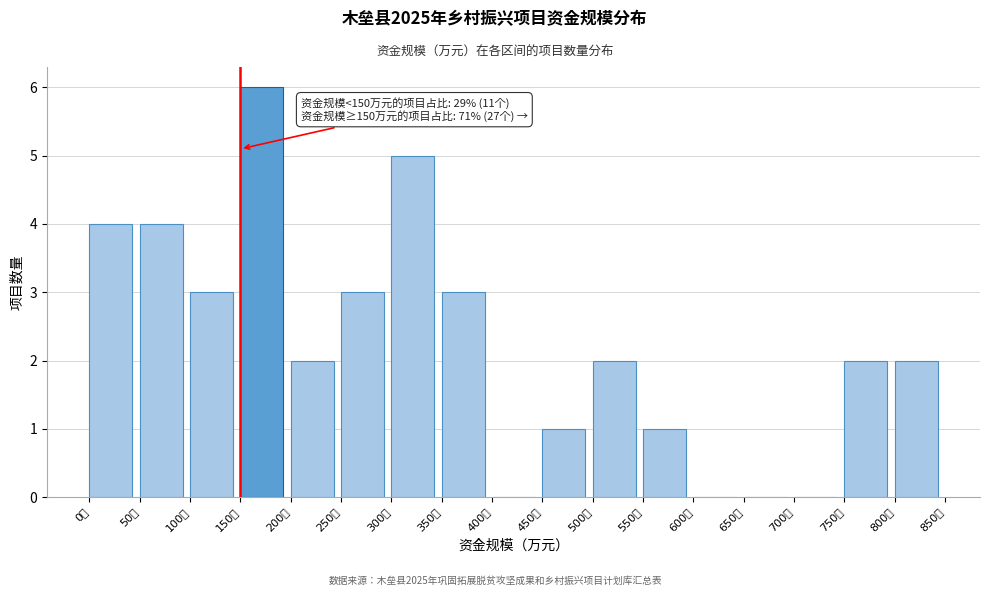

Which range on the x-axis has the tallest bar?

150 to 200